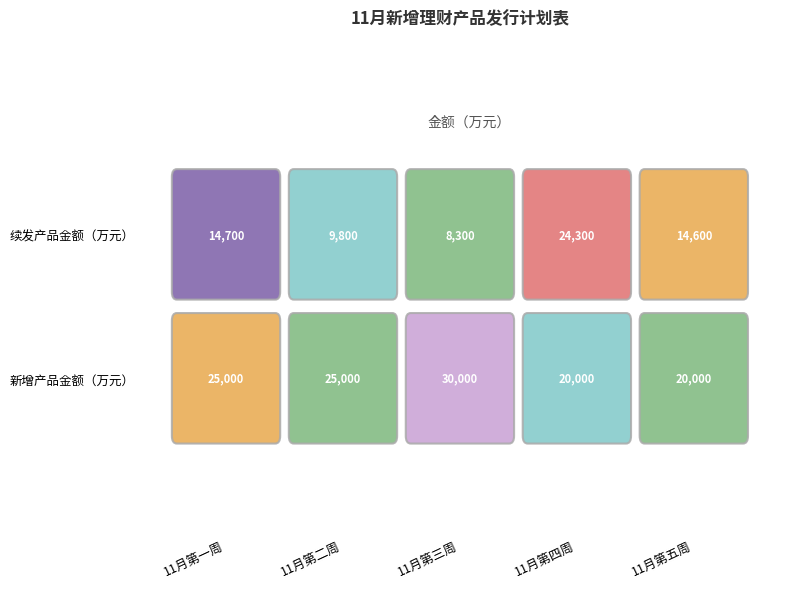

What is the sum of all 续发产品金额（万元） values?

71700